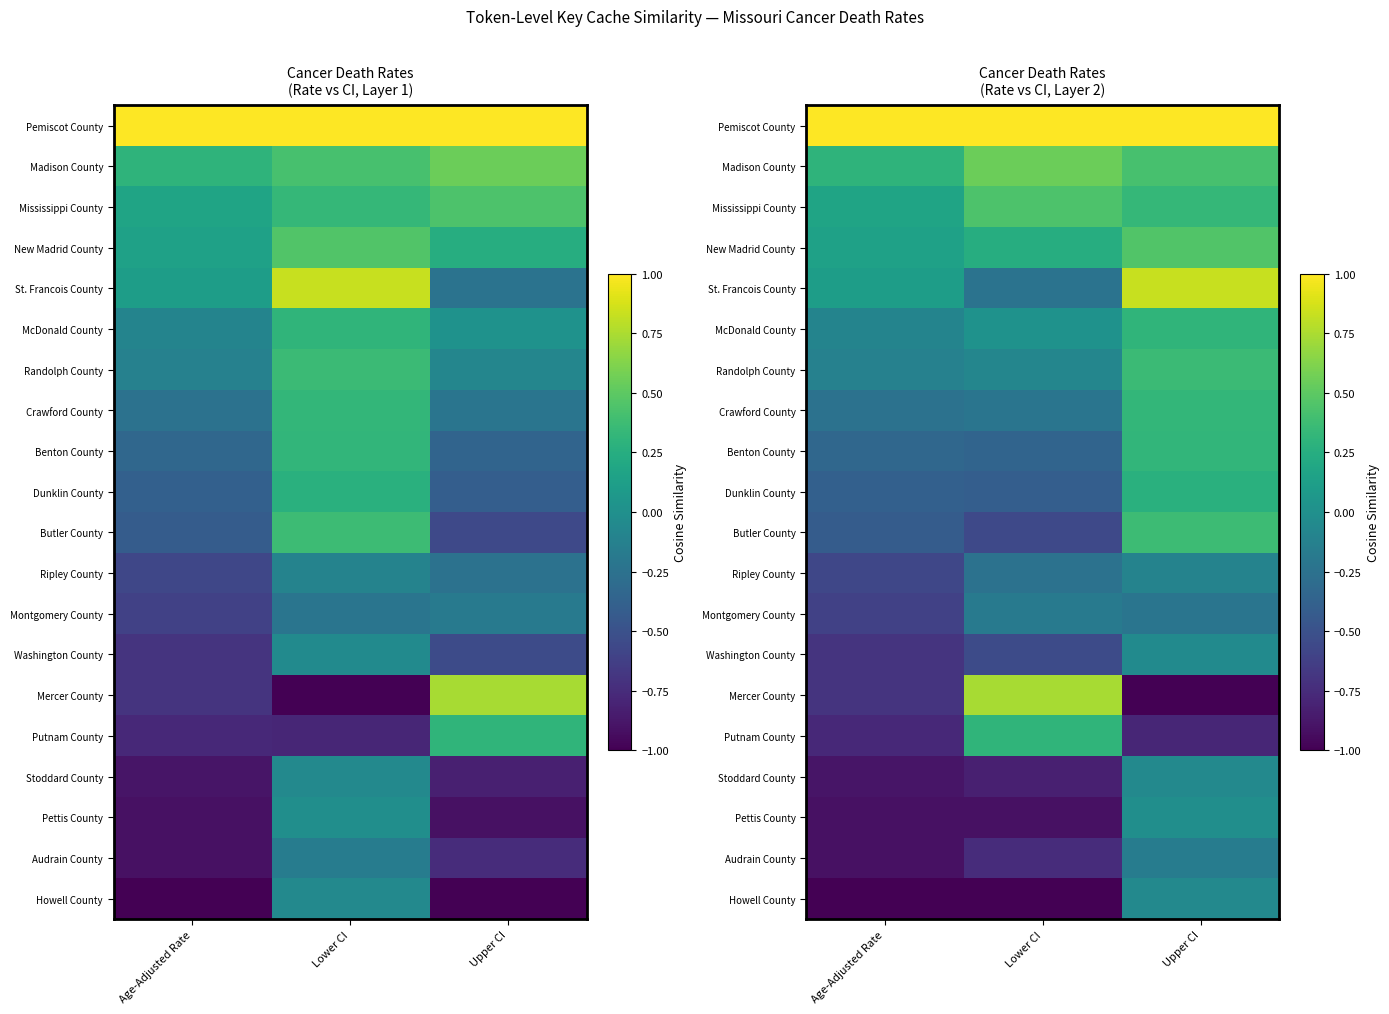

How many values in Butler County are below zero?

2